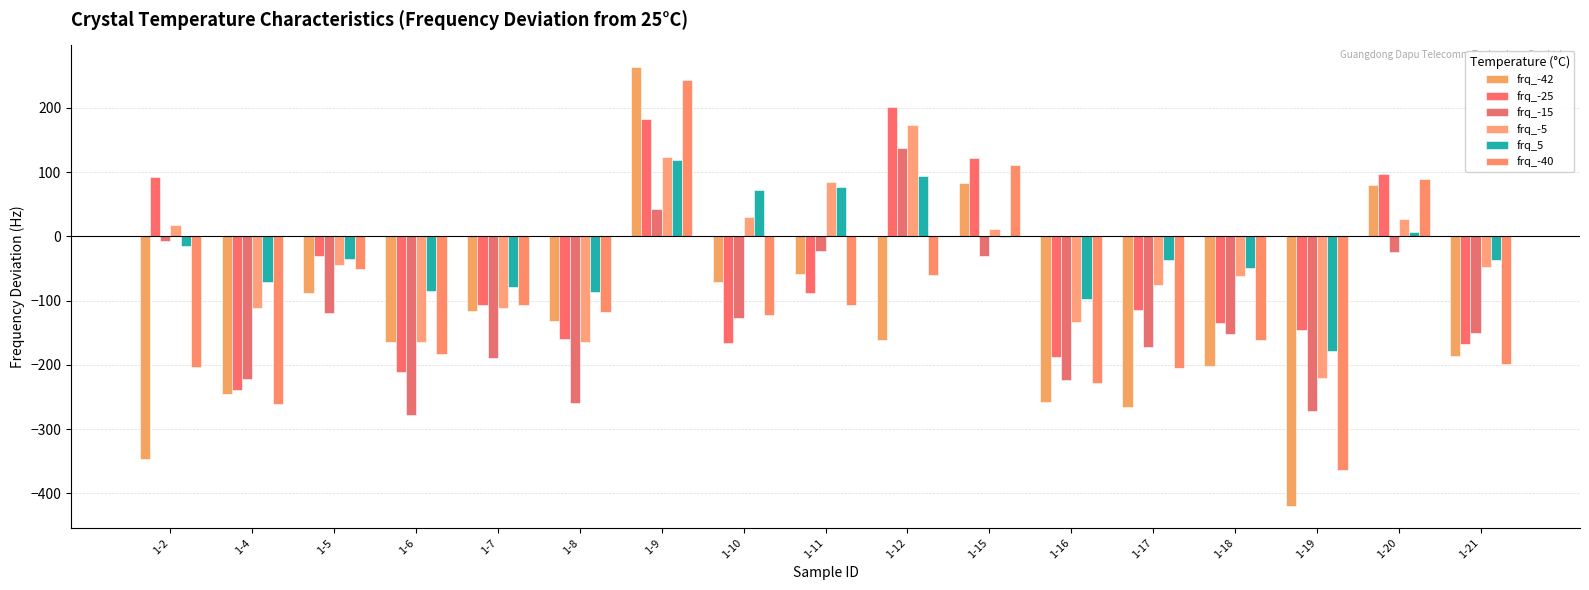

Count the number of categories in the chart.

17